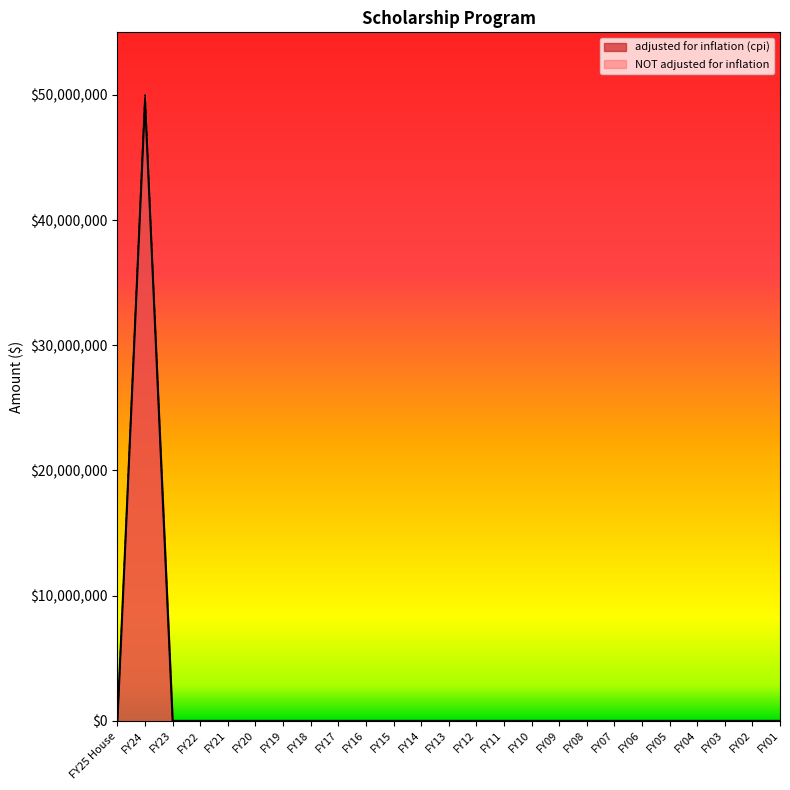

At which label does adjusted for inflation (cpi) reach its minimum?

FY25 House